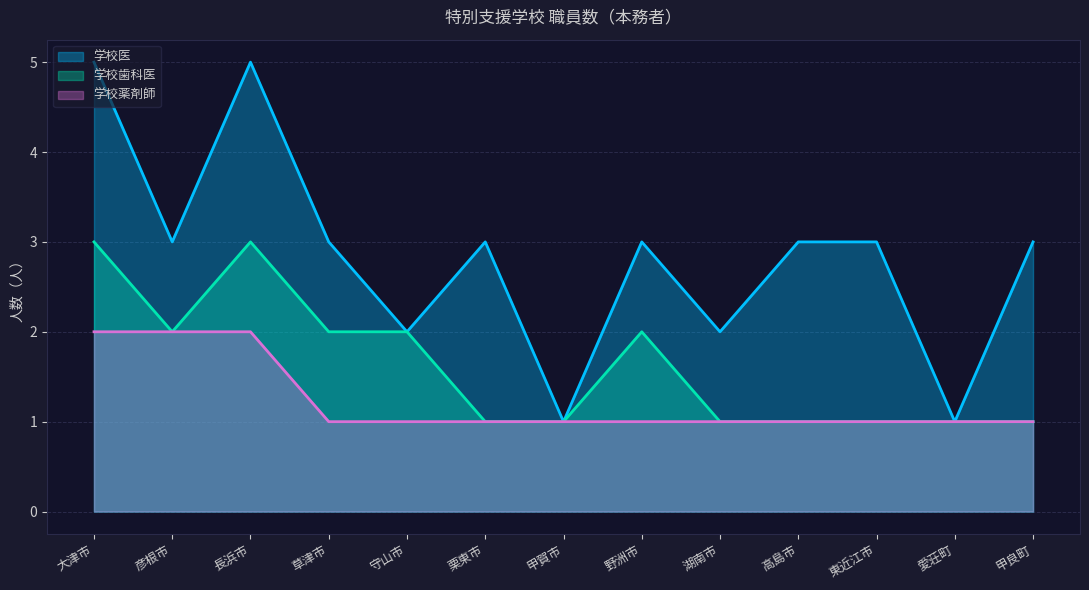

How many 学校医 values are between 2 and 3?

9